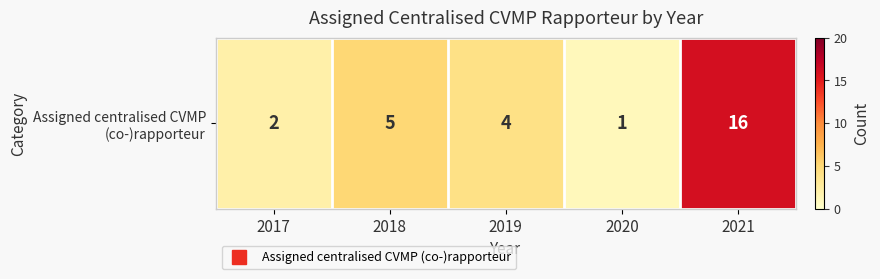

What is the difference between the maximum and minimum values?

15